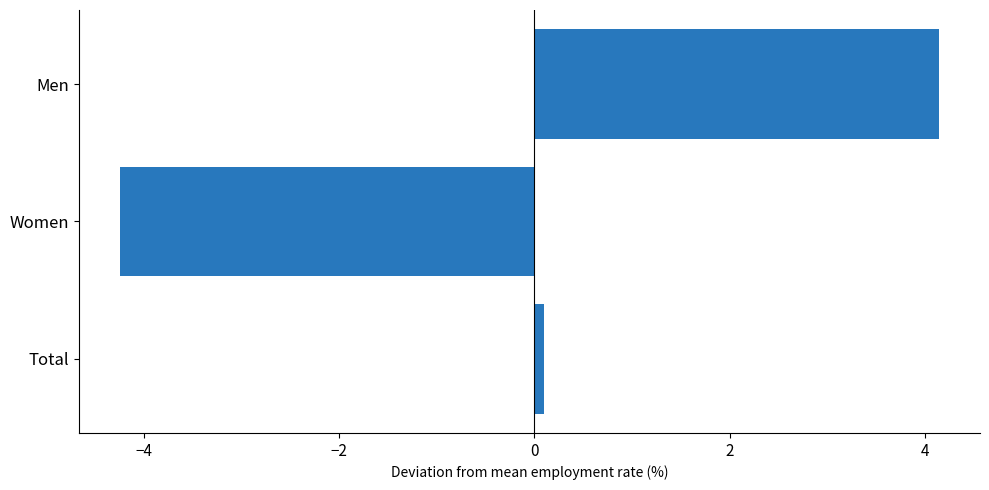

Does the chart contain stacked bars?

No